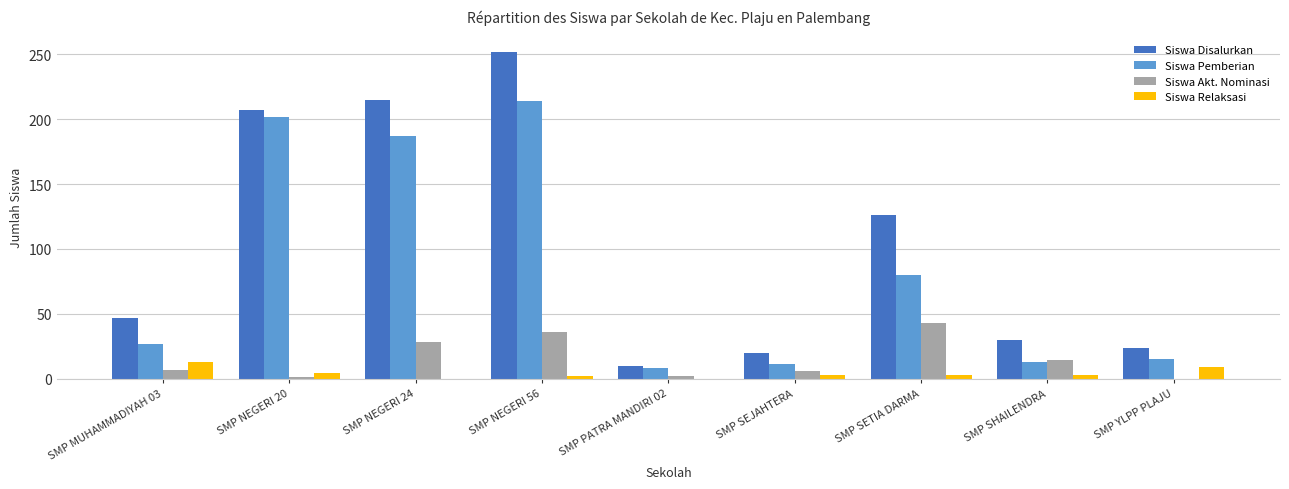

What is the sum of all Siswa Disalurkan values?

931